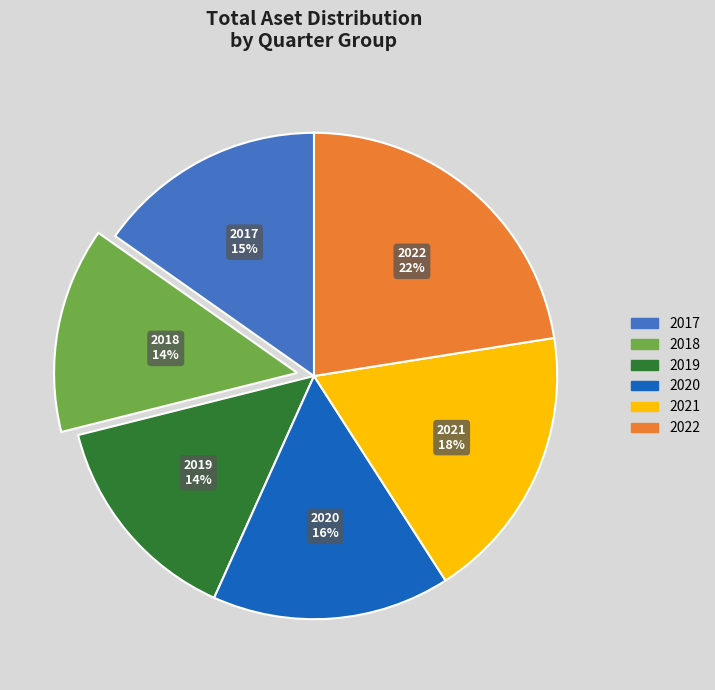

Does any single category account for the majority?

No